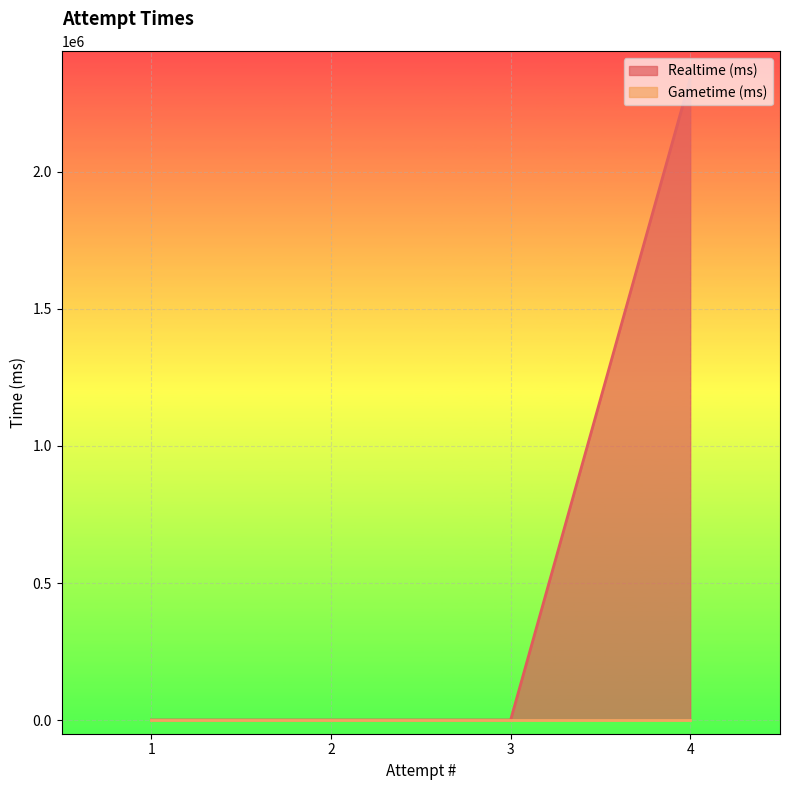

True or false: the data has more than 0 interior local peaks.

False